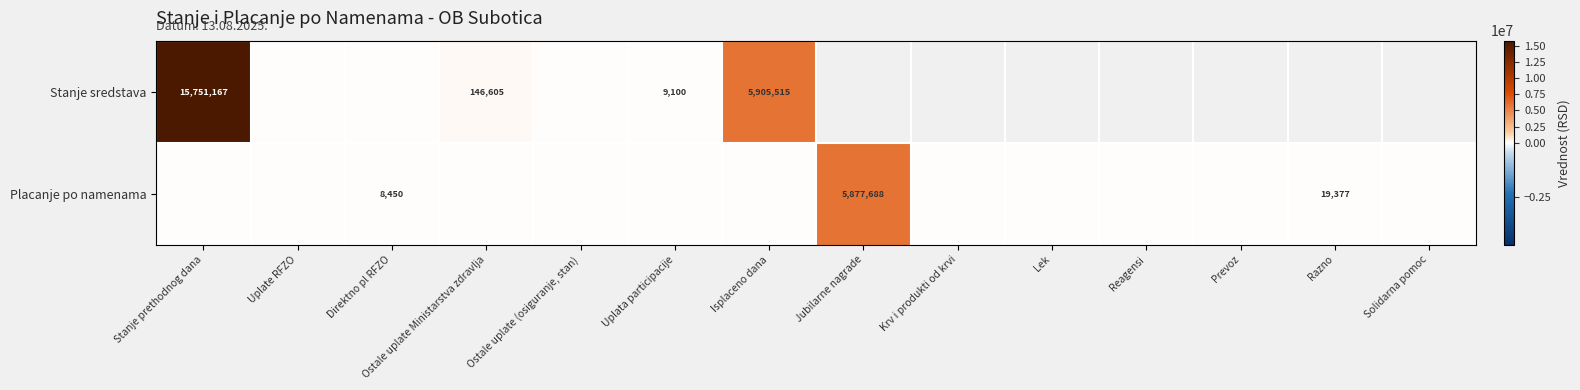

At which category is the sum across all series the highest?

Stanje prethodnog dana